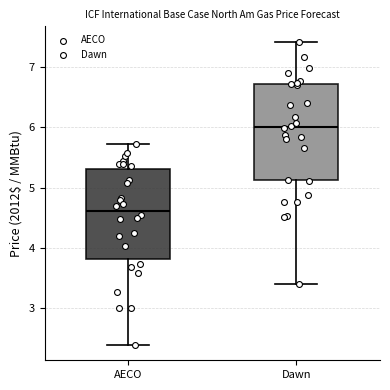

Comparing the boxes themselves (not the whiskers), which one is the tallest?

Dawn